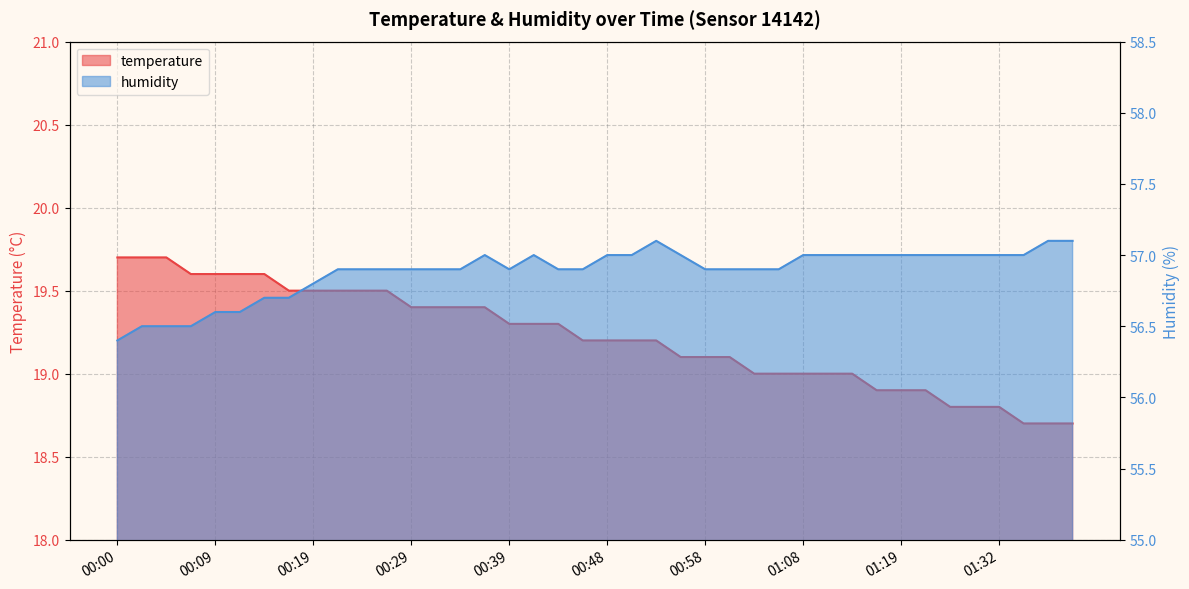

Reading right to left, list all the values displayed in this chart.

temperature: 01:39=18.7	01:37=18.7	01:34=18.7	01:32=18.8	01:29=18.8	01:27=18.8	01:24=18.9	01:19=18.9	01:16=18.9	01:13=19.0	01:10=19.0	01:08=19.0	01:06=19.0	01:03=19.0	01:01=19.1	00:58=19.1	00:56=19.1	00:53=19.2	00:51=19.2	00:48=19.2	00:46=19.2	00:44=19.3	00:41=19.3	00:39=19.3	00:36=19.4	00:34=19.4	00:31=19.4	00:29=19.4	00:27=19.5	00:24=19.5	00:22=19.5	00:19=19.5	00:17=19.5	00:14=19.6	00:12=19.6	00:09=19.6	00:07=19.6	00:05=19.7	00:02=19.7	00:00=19.7
humidity: 01:39=57.1	01:37=57.1	01:34=57.0	01:32=57.0	01:29=57.0	01:27=57.0	01:24=57.0	01:19=57.0	01:16=57.0	01:13=57.0	01:10=57.0	01:08=57.0	01:06=56.9	01:03=56.9	01:01=56.9	00:58=56.9	00:56=57.0	00:53=57.1	00:51=57.0	00:48=57.0	00:46=56.9	00:44=56.9	00:41=57.0	00:39=56.9	00:36=57.0	00:34=56.9	00:31=56.9	00:29=56.9	00:27=56.9	00:24=56.9	00:22=56.9	00:19=56.8	00:17=56.7	00:14=56.7	00:12=56.6	00:09=56.6	00:07=56.5	00:05=56.5	00:02=56.5	00:00=56.4